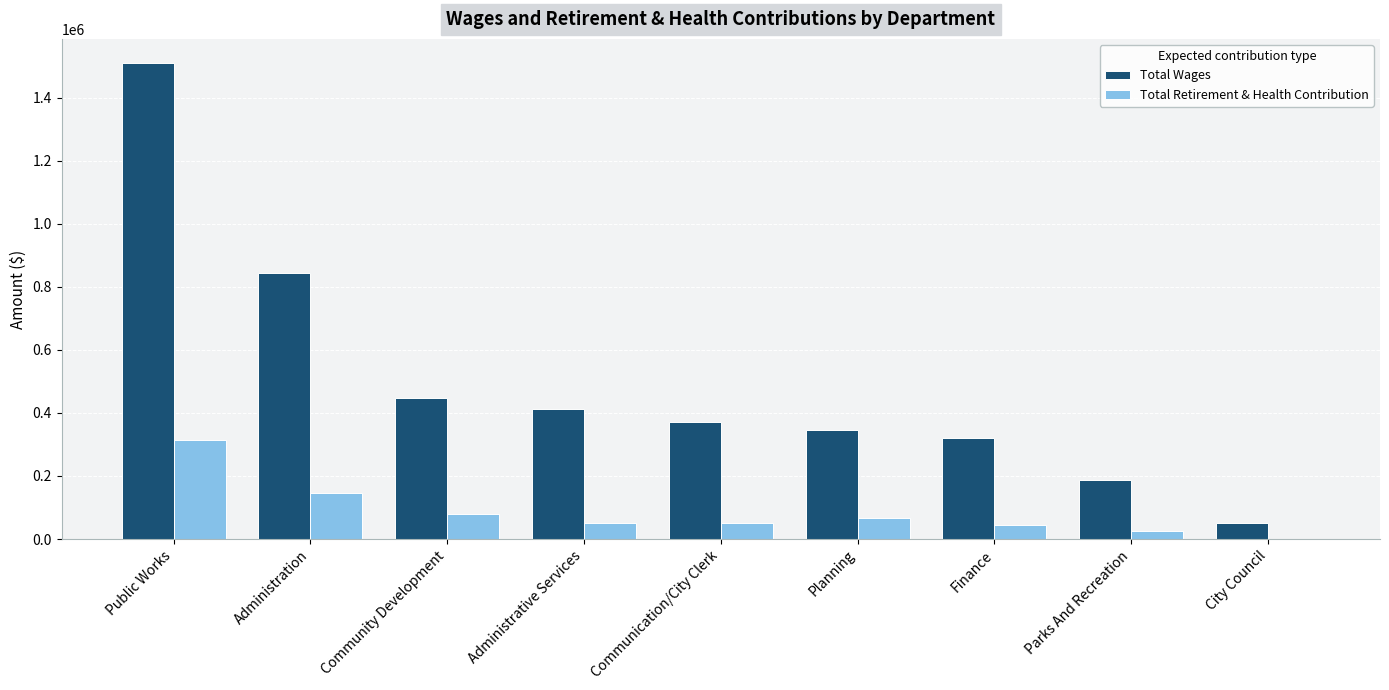

The Total Wages series shows 689429 at Administrative Services. True or false?

False